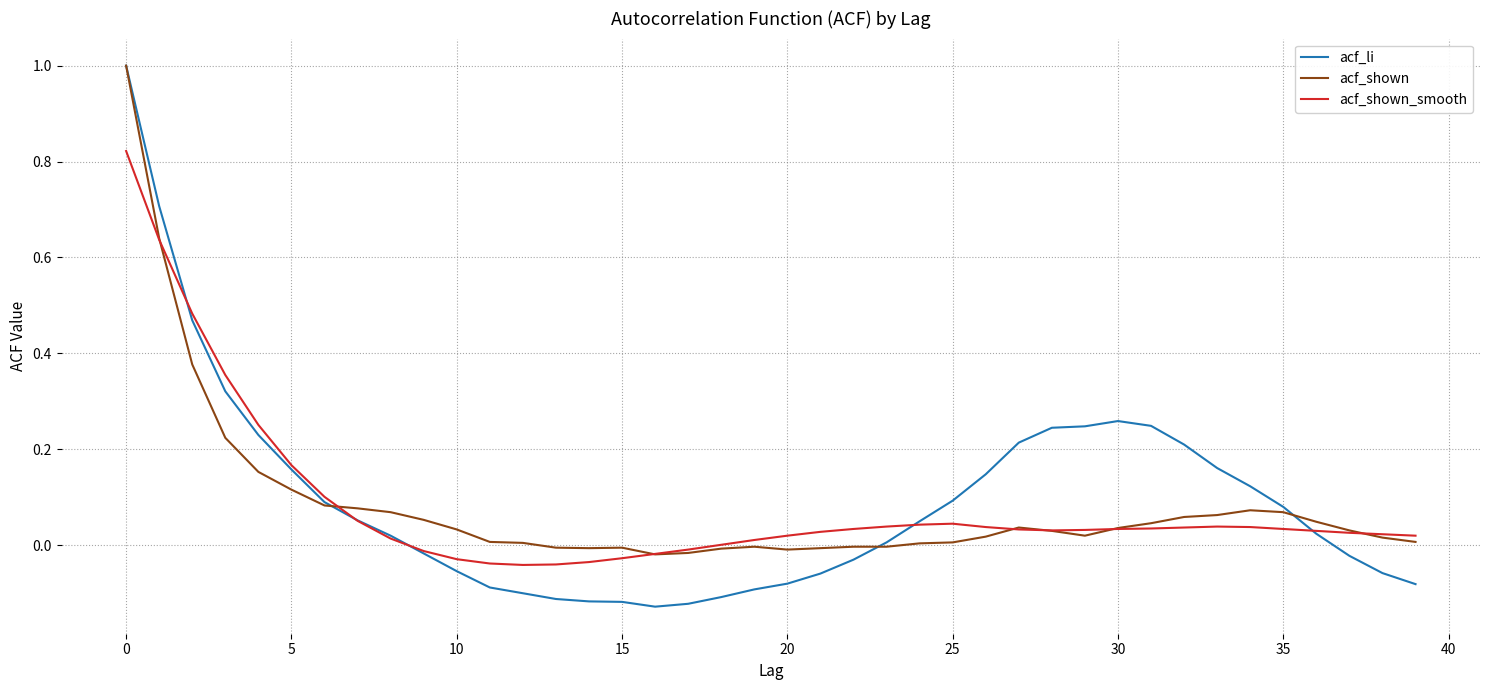

True or false: acf_shown_smooth and acf_li intersect in this chart.

True